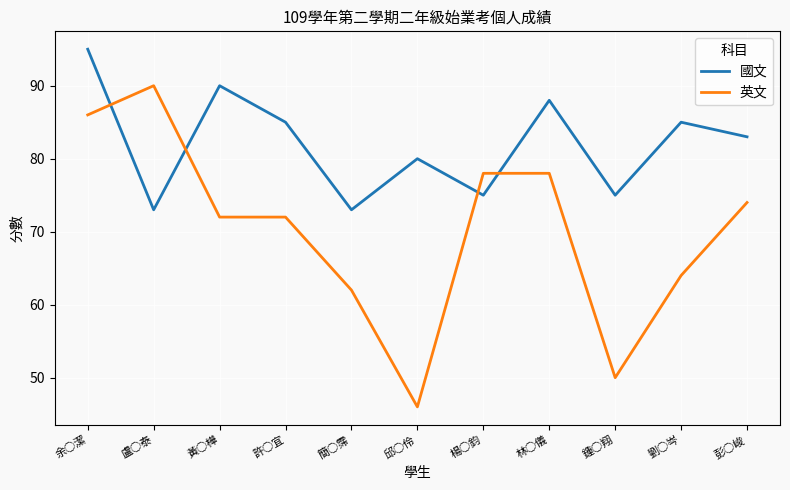

What value does the 英文 series have at 許○宜, to the nearest 10?

70